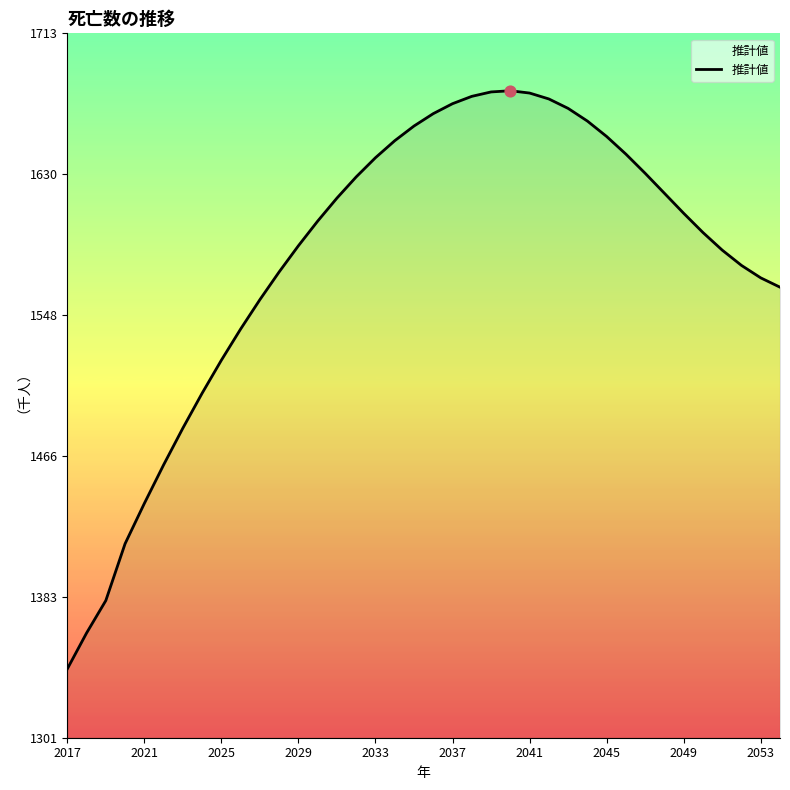

What is the smallest value displayed?

1341.0